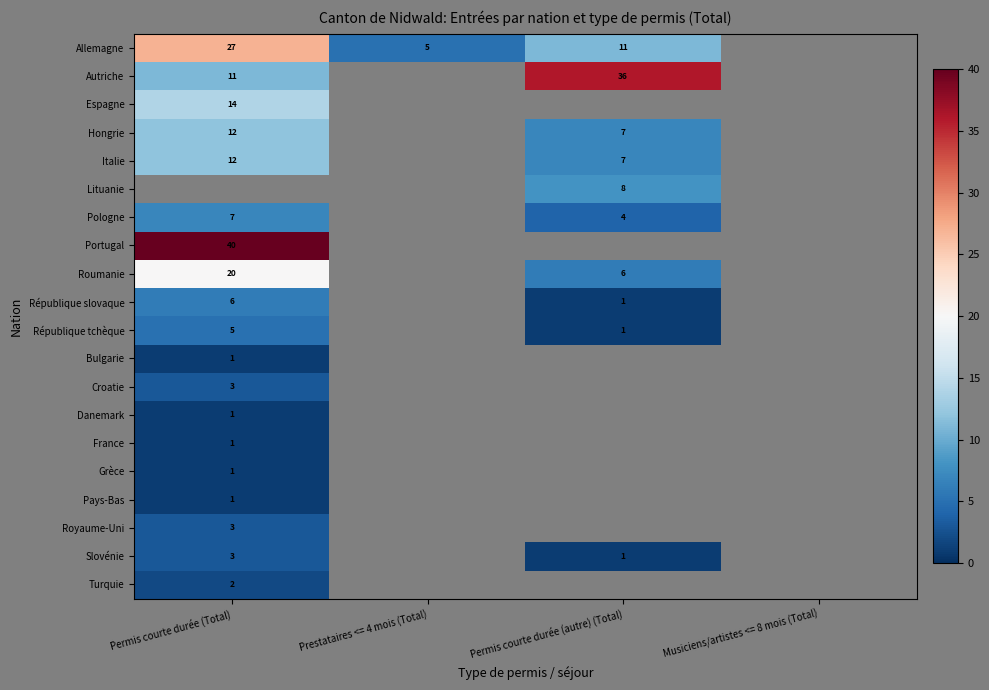

The Italie series shows 7 at Permis courte durée (autre) (Total). True or false?

True